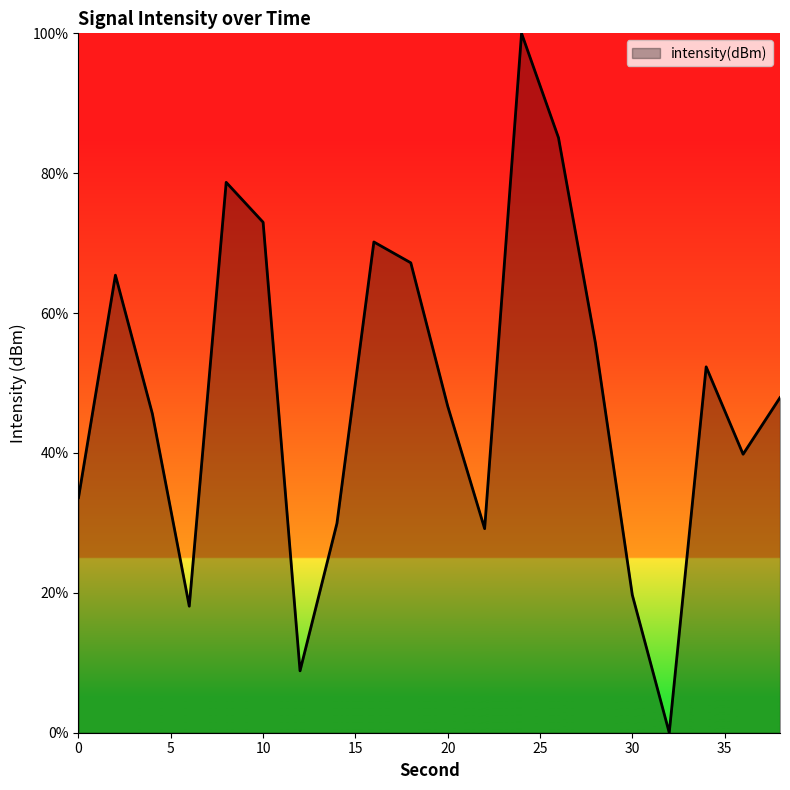

What is the greatest value displayed?

100.0